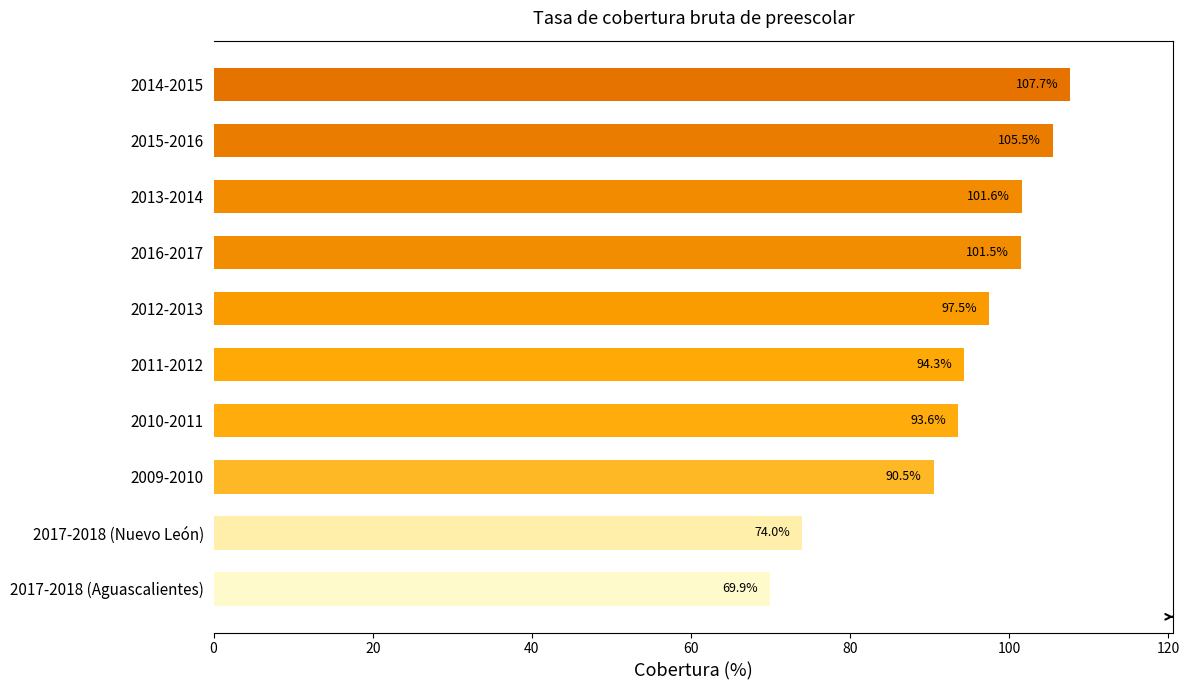

How many data points are less than 97?

5